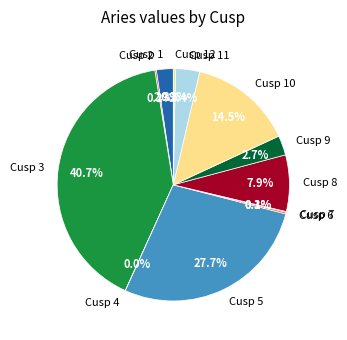

Is there a majority slice in this chart?

No